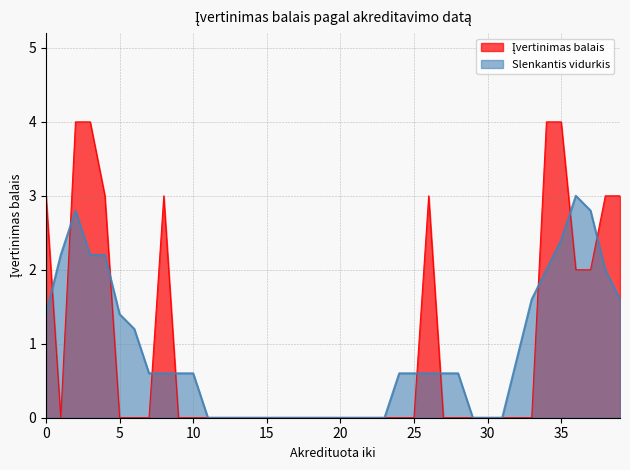

True or false: there are more than 1 points higher than both neighbors.

True